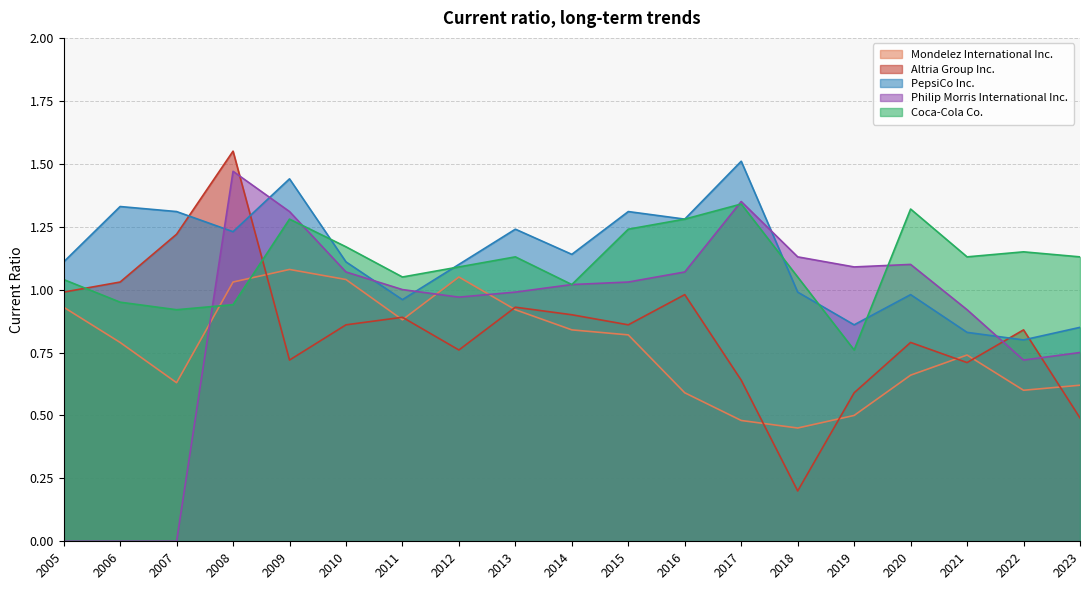

How many values in the Philip Morris International Inc. series are below 1?

8